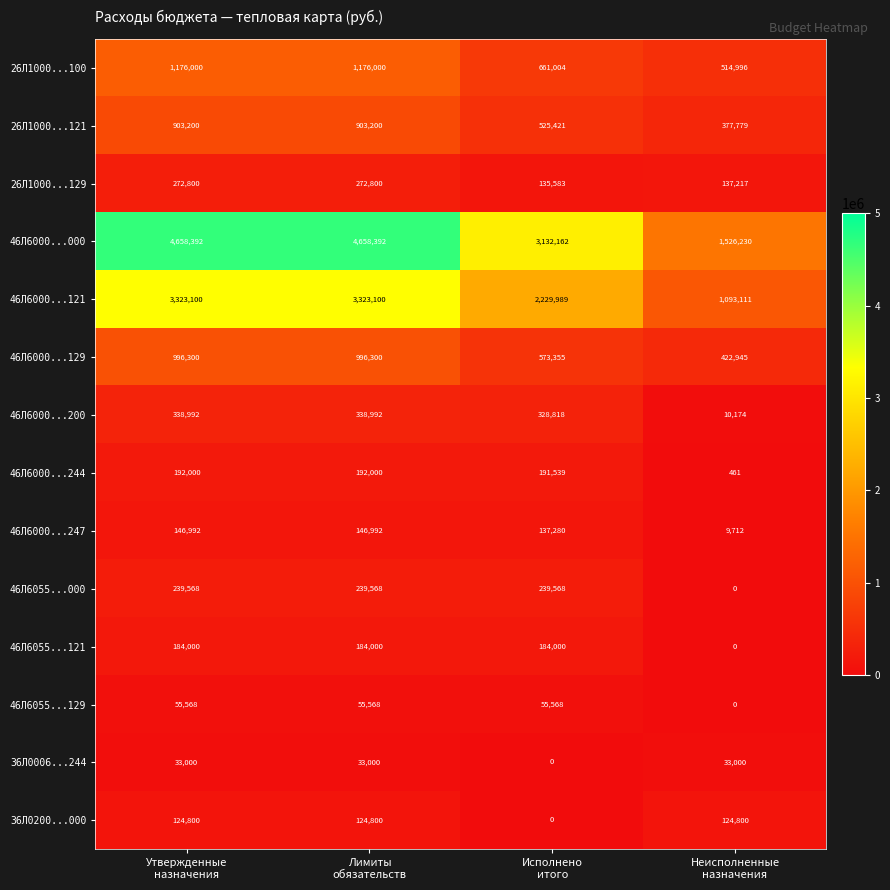

Which series has the largest total across all categories?

46Л6000...000